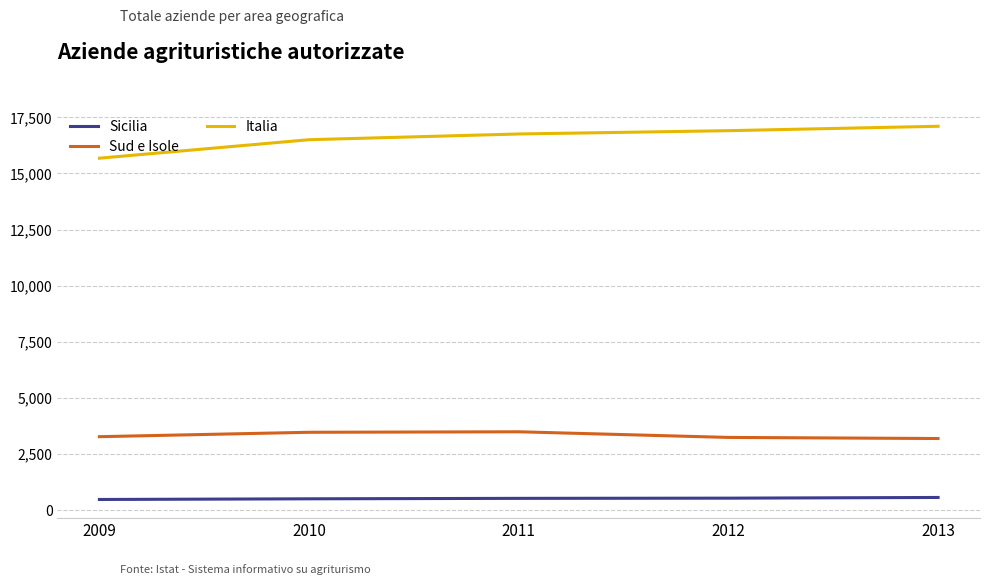

Does the chart display data point markers on the line(s)?

No